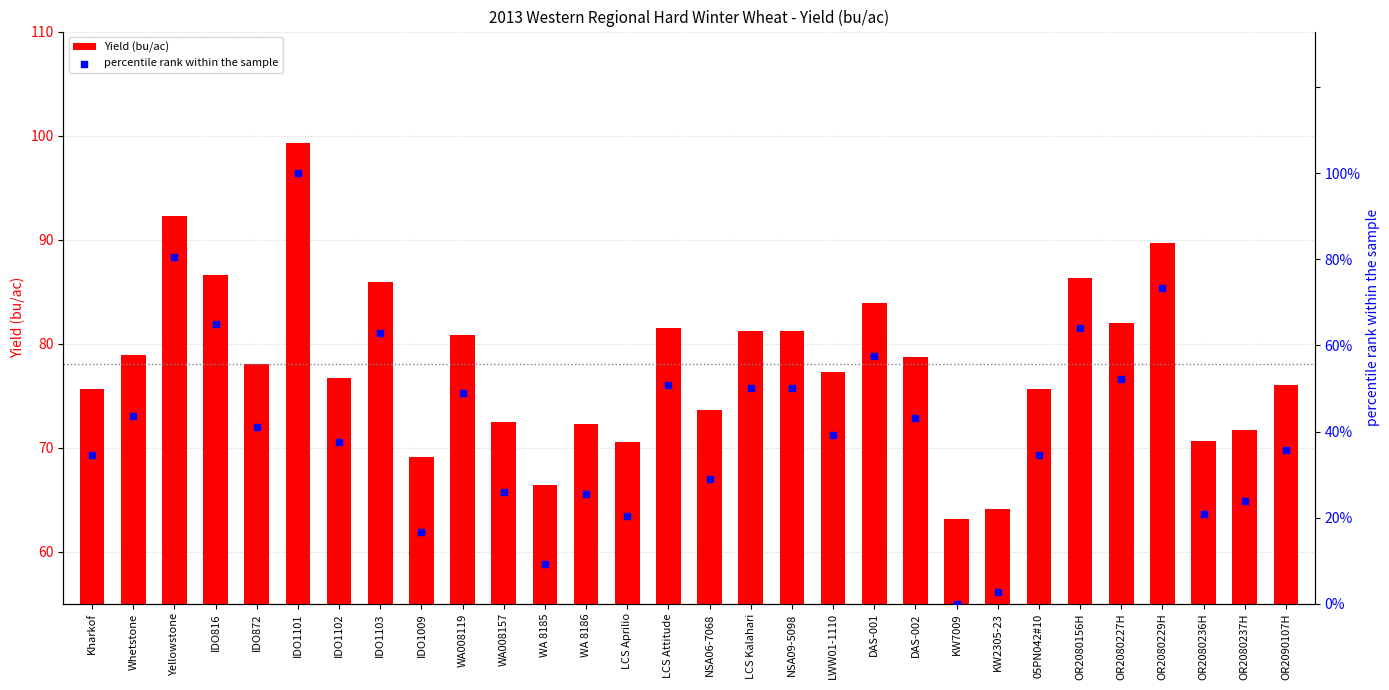

What are all the series names shown in the legend?

Yield (bu/ac), percentile rank within the sample